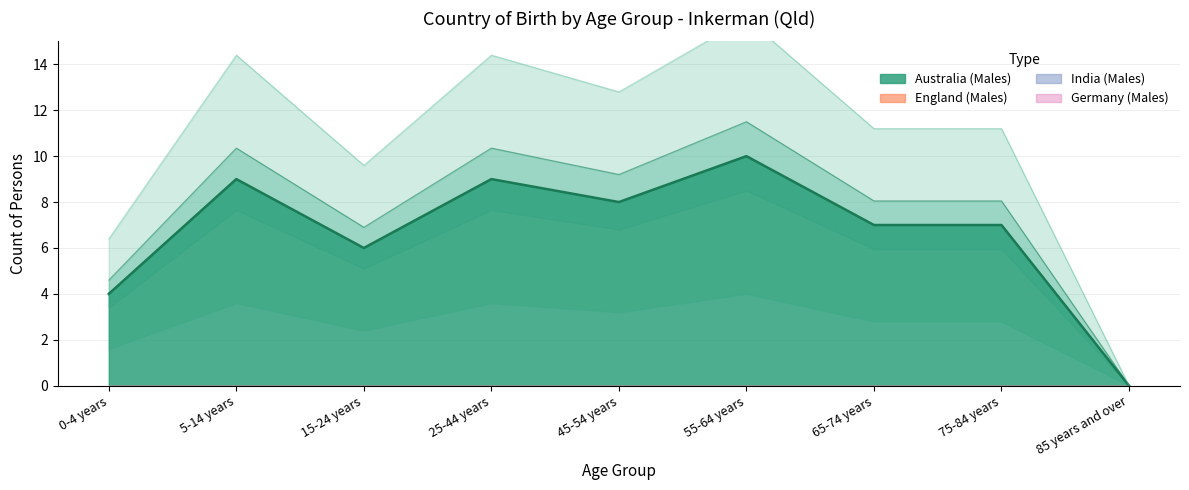

True or false: England (Males) and India (Males) cross at least once.

False